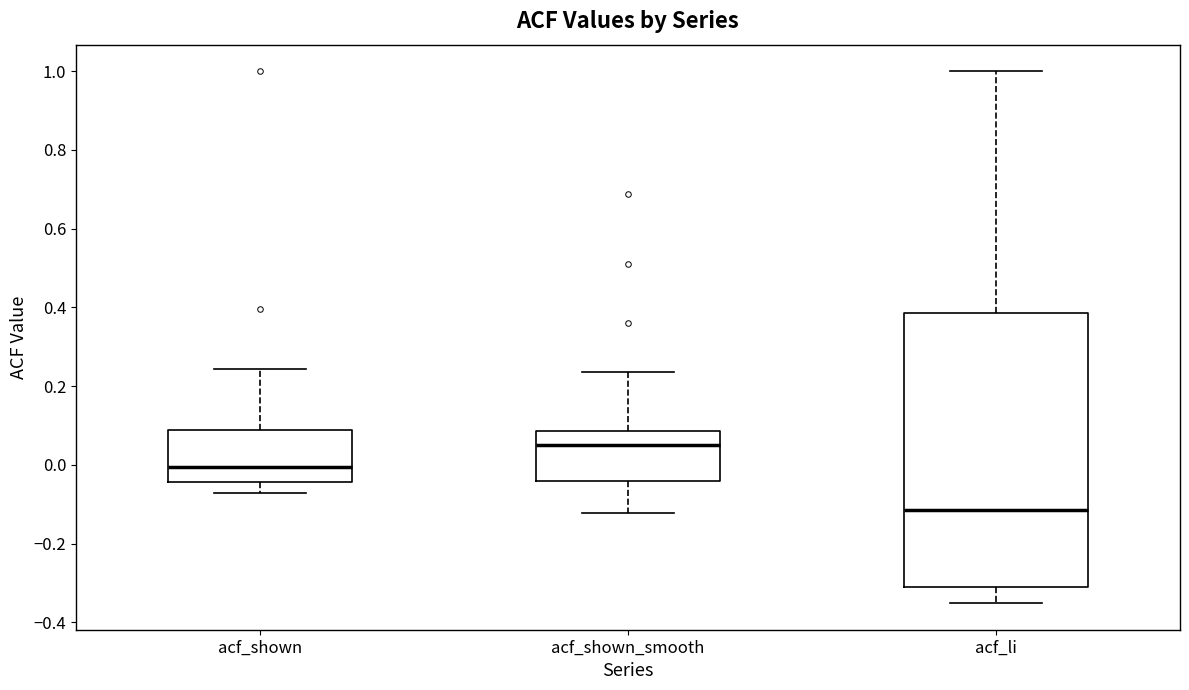

Which box has the lowest median line?

acf_li